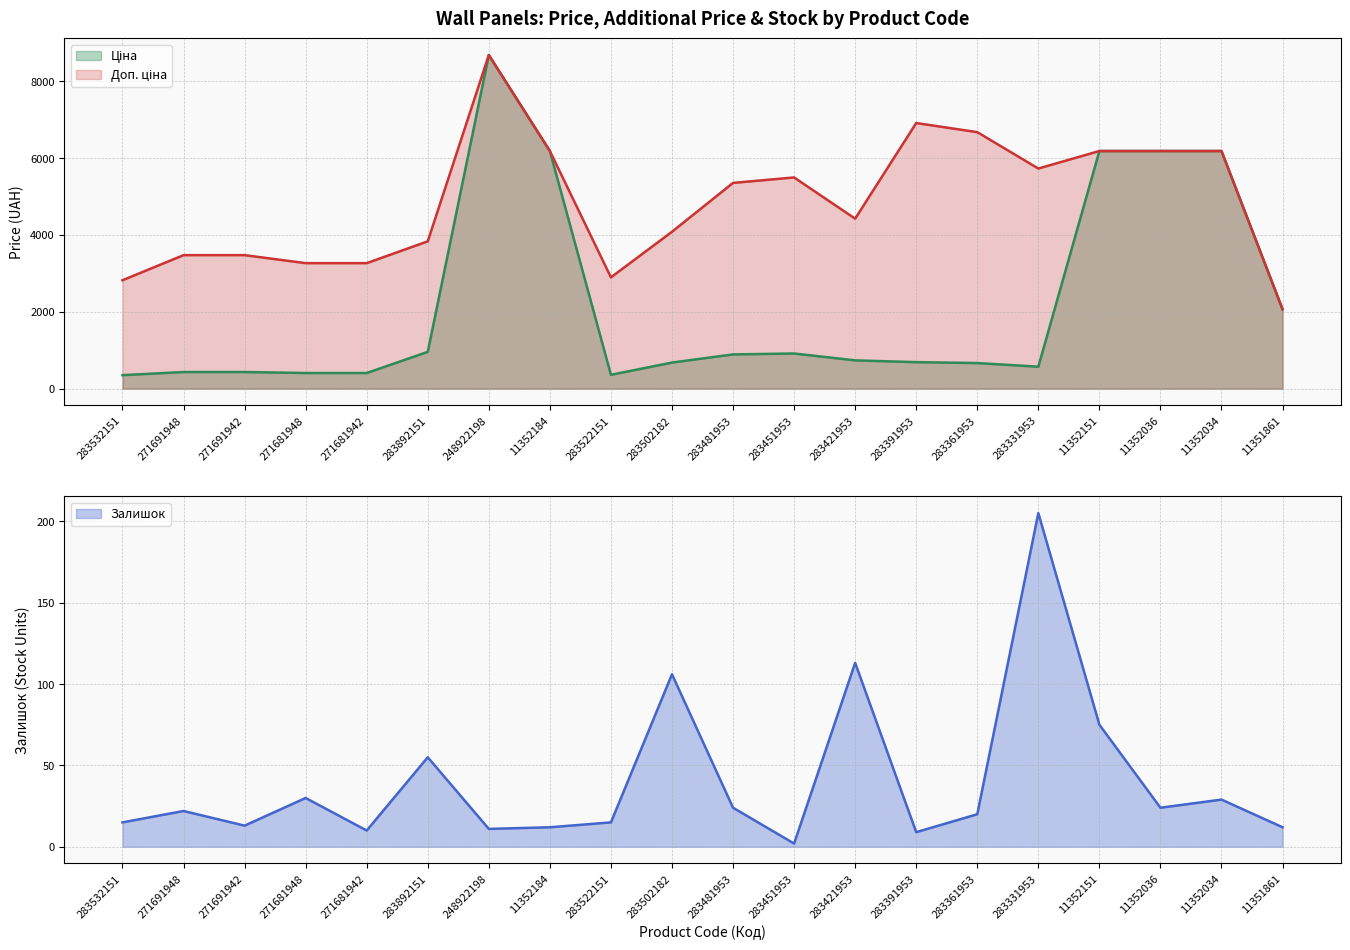

Rank the series by their maximum value, from lowest to highest.

Залишок, Ціна, Доп. ціна